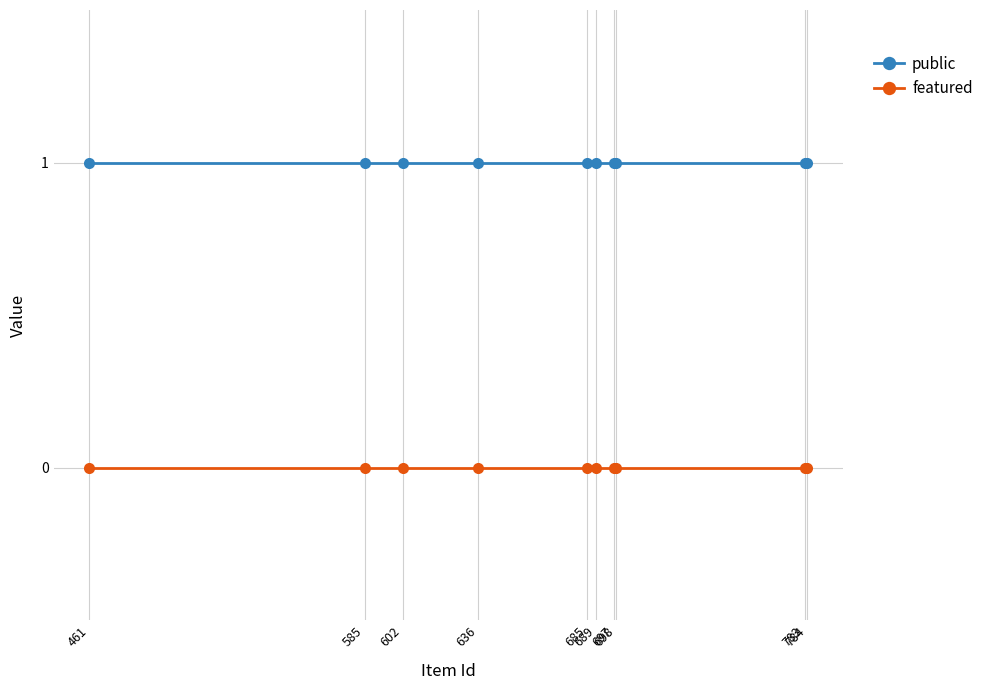

Reading right to left, what are all the values shown in this chart?

public: 1	1	1	1	1	1	1	1	1	1
featured: 0	0	0	0	0	0	0	0	0	0